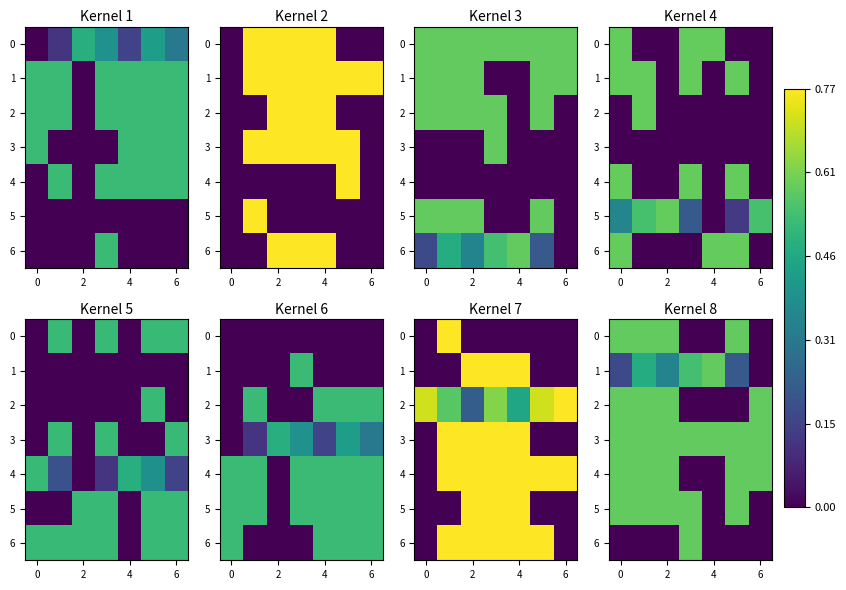

The 0 series shows 0.1 at 0. True or false?

False